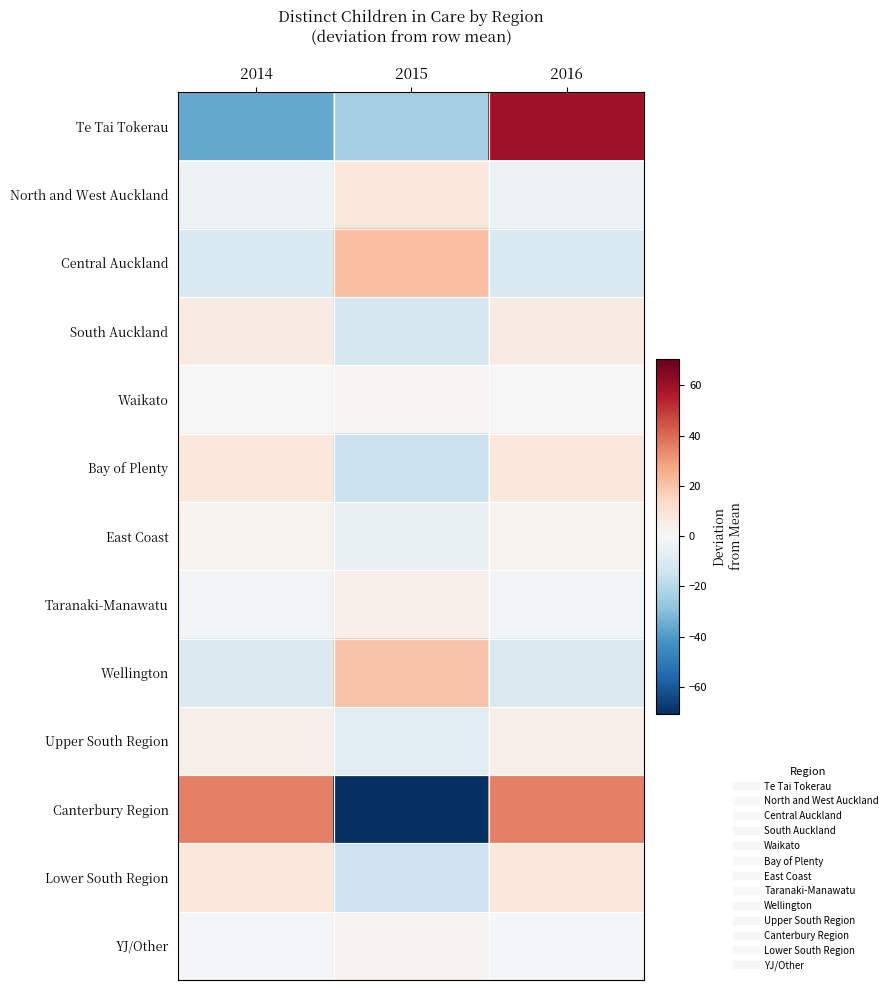

Which series has the largest total across all categories?

Canterbury Region